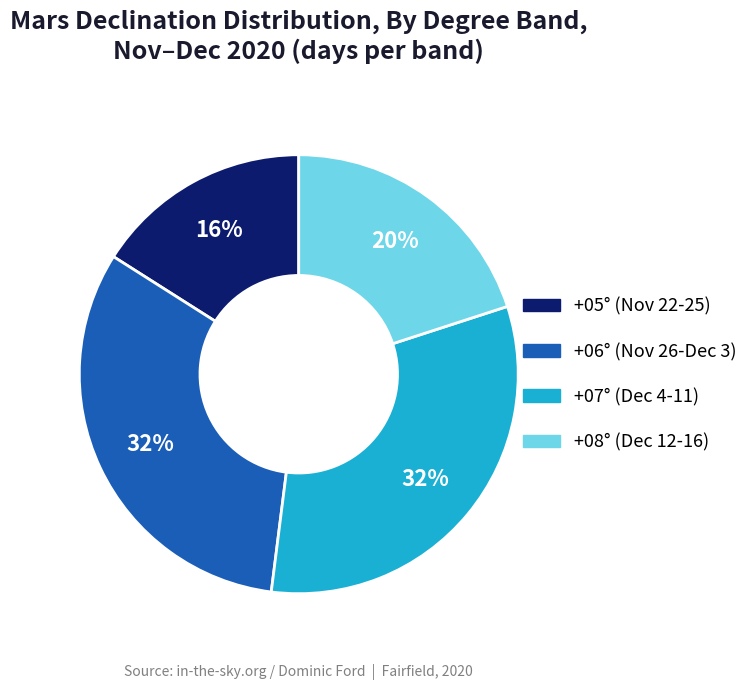

Is there any slice that represents more than half of the pie?

No